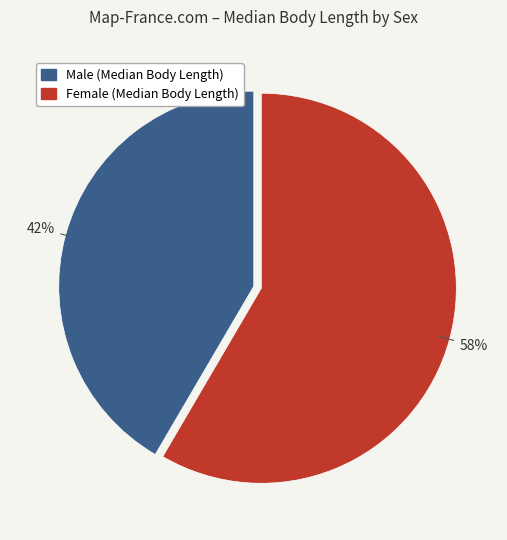

Rank the categories by value from highest to lowest.

Female (Median Body Length), Male (Median Body Length)